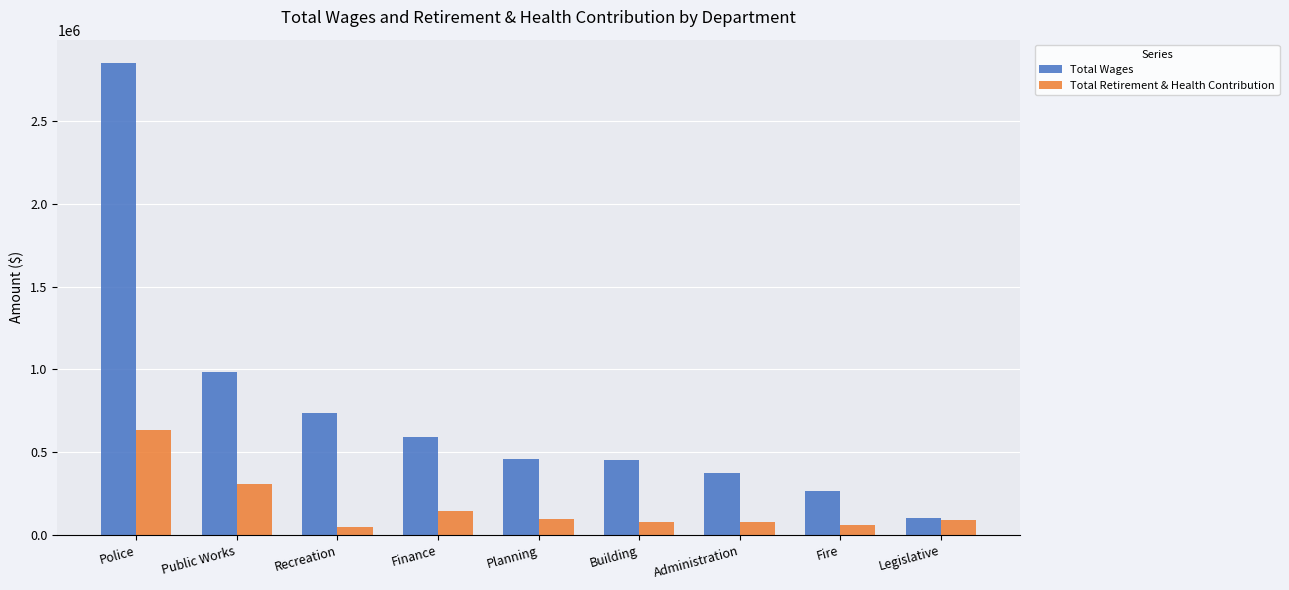

Which series has the largest total across all categories?

Total Wages